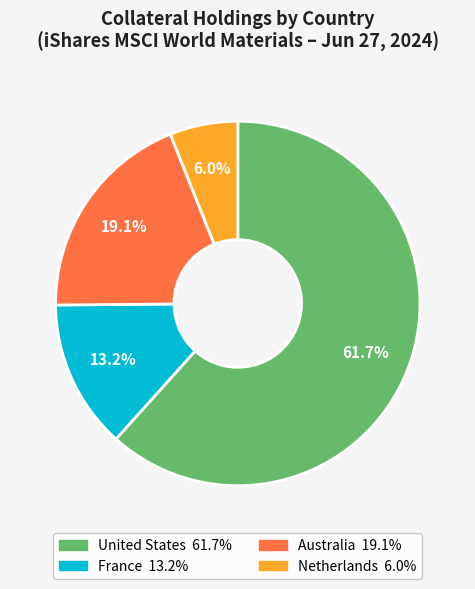

Is there any slice that represents more than half of the pie?

Yes